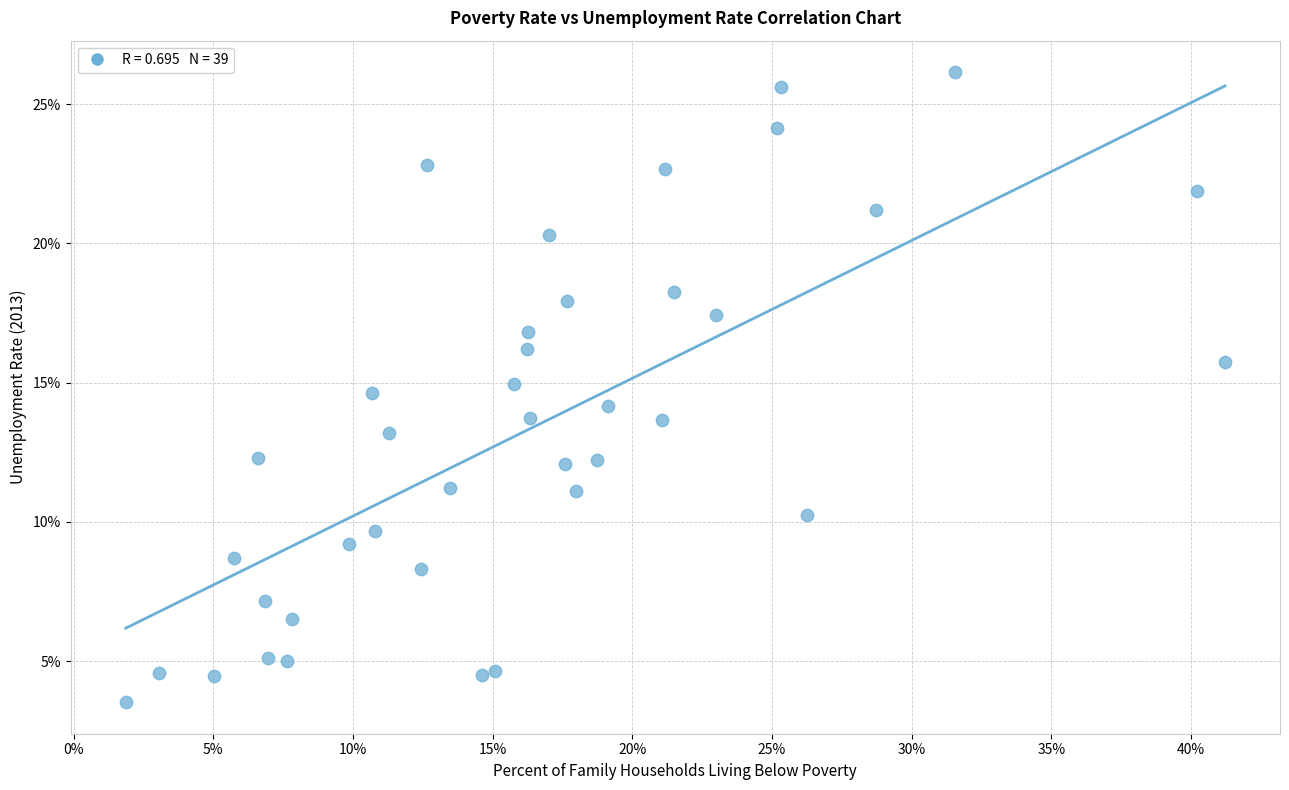

What is the range of Y values (max minus min)?

22.6